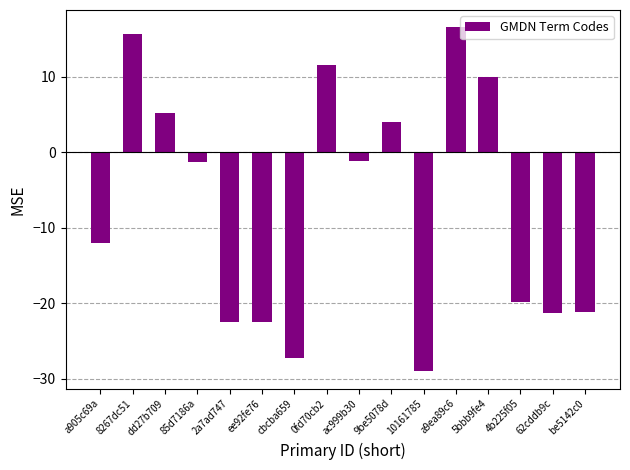

Does the chart contain stacked bars?

No